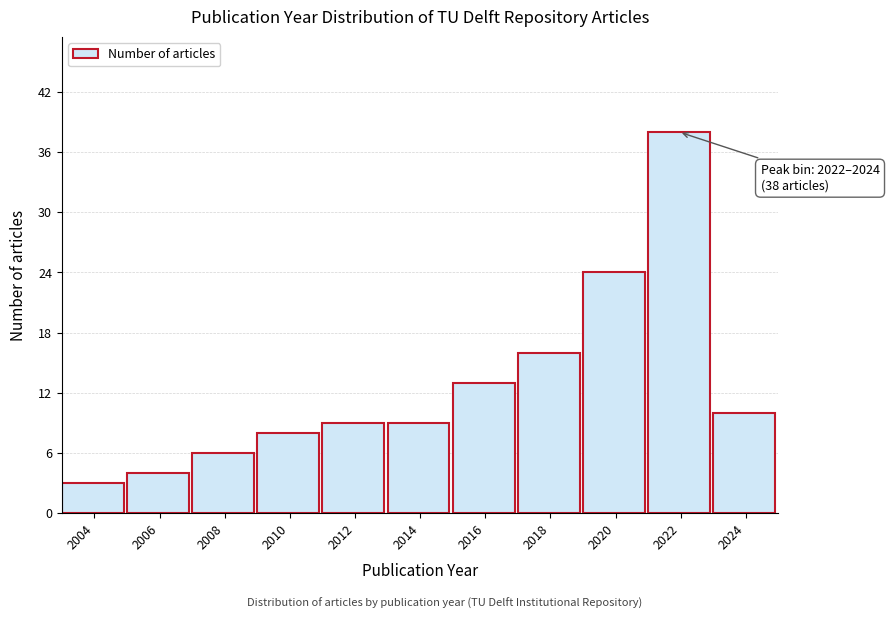

Reading left to right, list all the values displayed in this chart.

2004=3	2006=4	2008=6	2010=8	2012=9	2014=9	2016=13	2018=16	2020=24	2022=38	2024=10